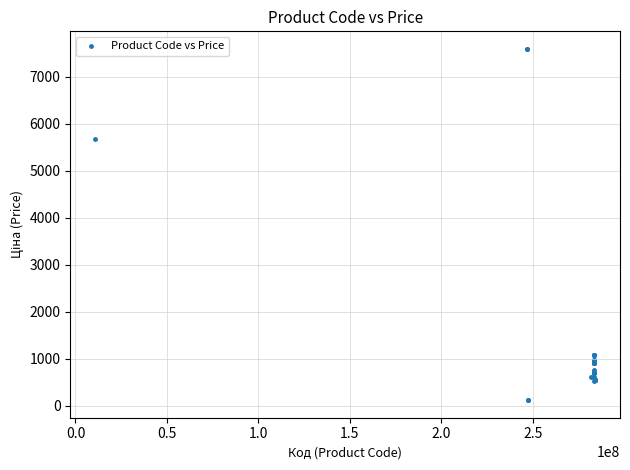

What Y value in the scatter plot is closest to 3855?

5673.8